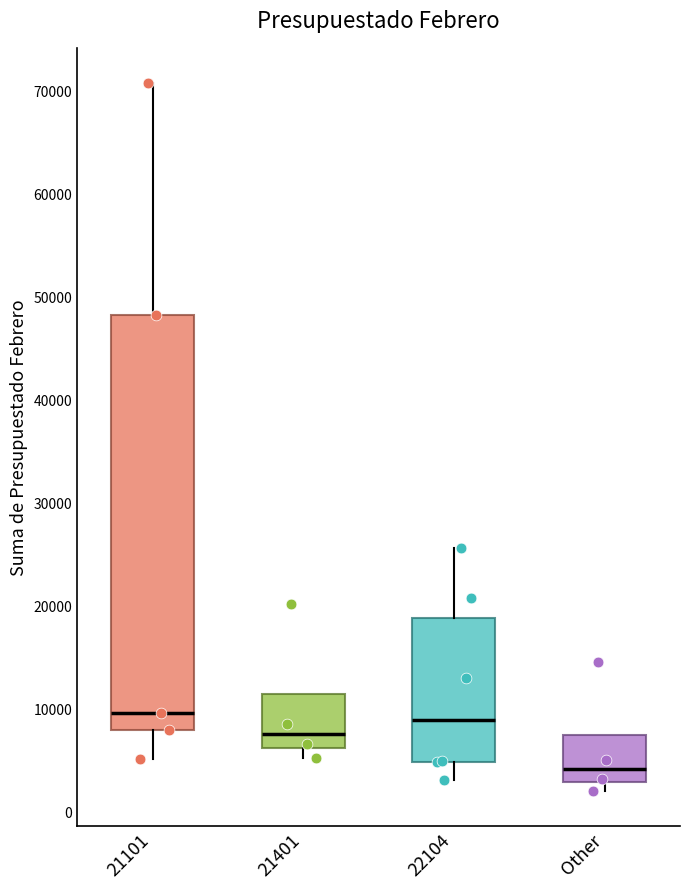

Reading left to right, read every box against the y-axis: the position of its median line, the range the box covers, and the ends of its whiskers. The values are not printed on the chart, so give them approximately, as read against the axis.

21101: median 10000, box 8000 to 48000, whiskers 5000 to 71000
21401: median 7000, box 6000 to 11000, whiskers 5000 to 11000
22104: median 9000, box 5000 to 19000, whiskers 3000 to 26000
Other: median 4000, box 3000 to 7000, whiskers 2000 to 7000